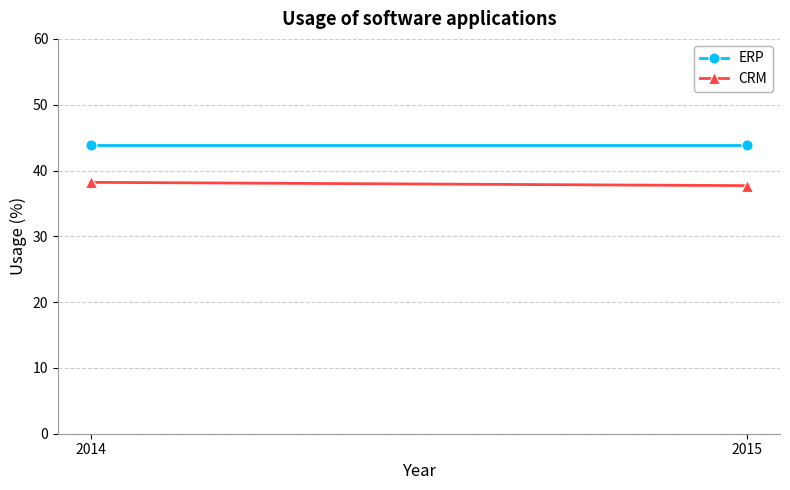

What is the difference between the CRM values at 2015 and 2014?

0.5